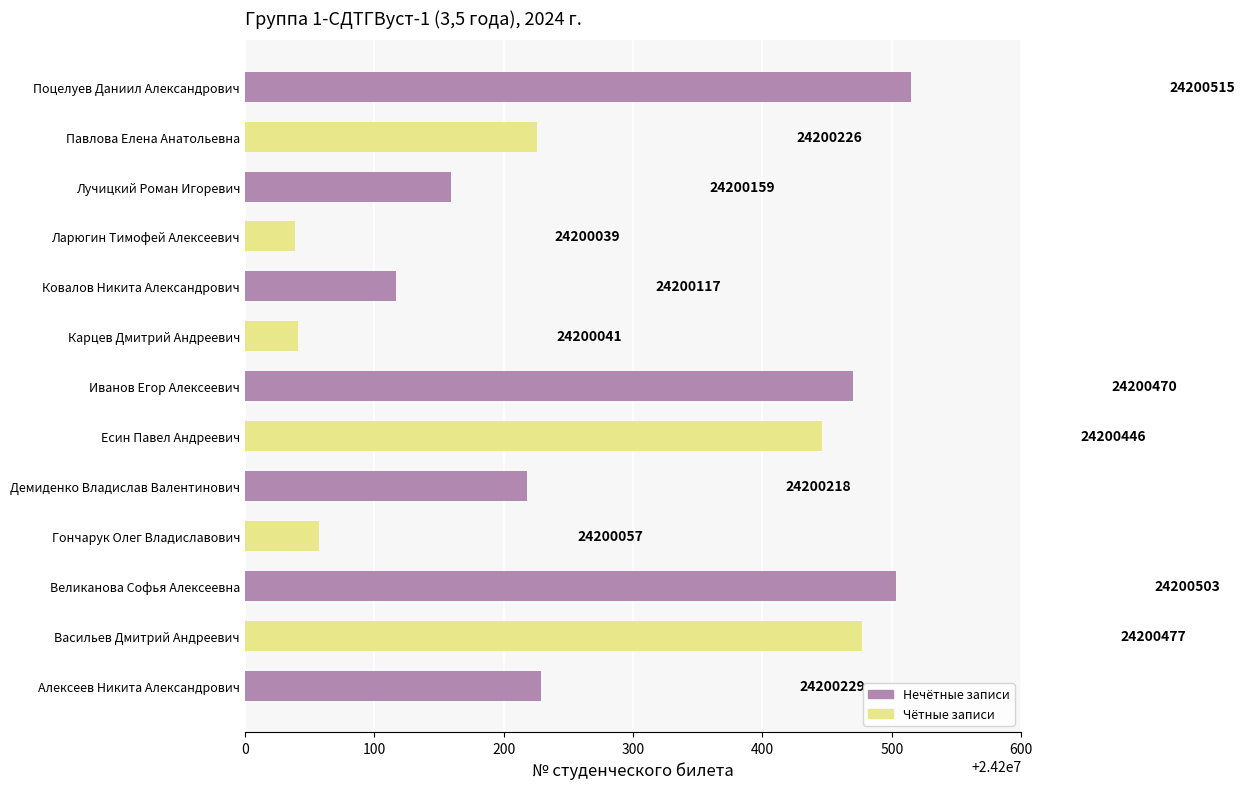

List the labels in order of value, smallest first.

Ларюгин Тимофей Алексеевич, Карцев Дмитрий Андреевич, Гончарук Олег Владиславович, Ковалов Никита Александрович, Лучицкий Роман Игоревич, Демиденко Владислав Валентинович, Павлова Елена Анатольевна, Алексеев Никита Александрович, Есин Павел Андреевич, Иванов Егор Алексеевич, Васильев Дмитрий Андреевич, Великанова Софья Алексеевна, Поцелуев Даниил Александрович